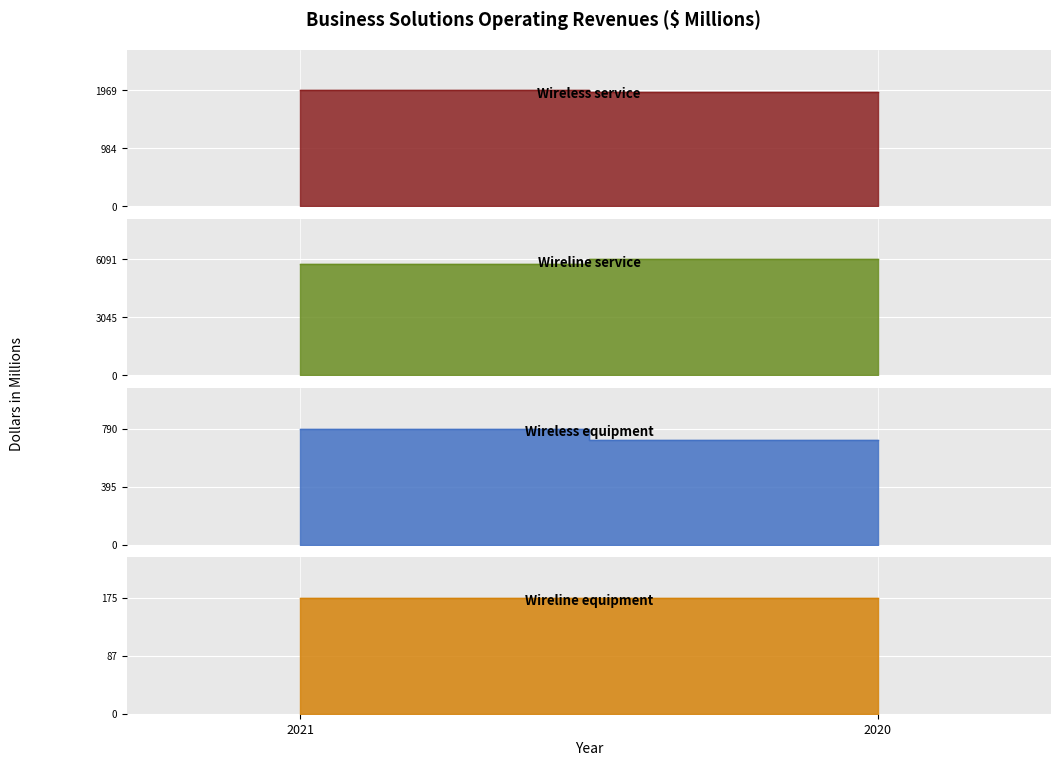

Reading right to left, list all the values displayed in this chart.

Wireless service: 2020=1949	2021=1969
Wireline service: 2020=6091	2021=5872
Wireless equipment: 2020=710	2021=790
Wireline equipment: 2020=175	2021=174